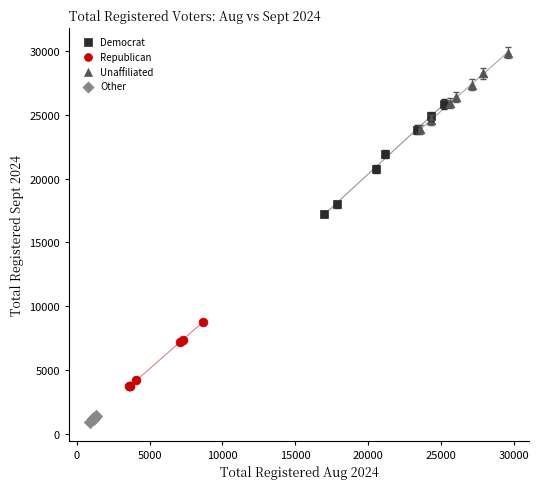

Which series has the largest Y range (max minus min)?

Democrat